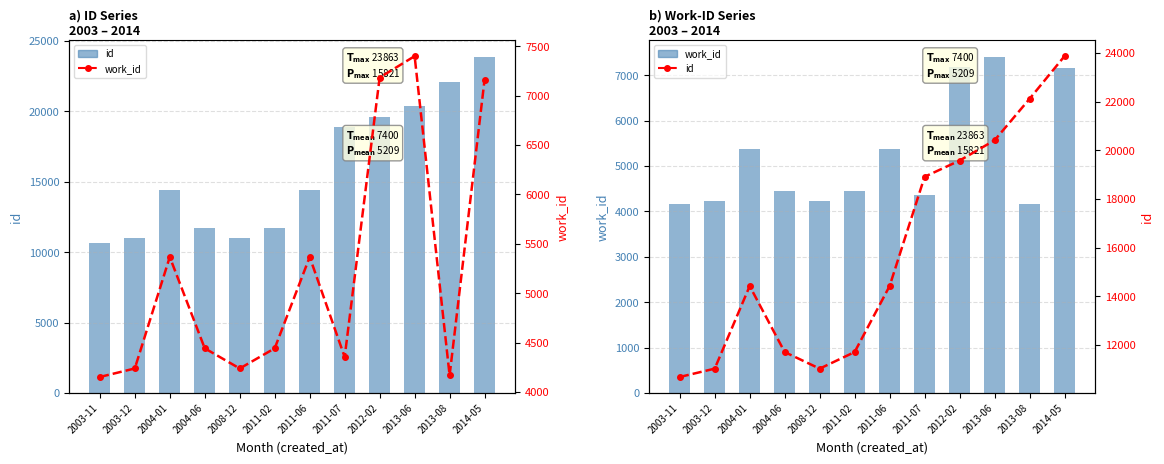

What is the average value of the work_id series?

5209